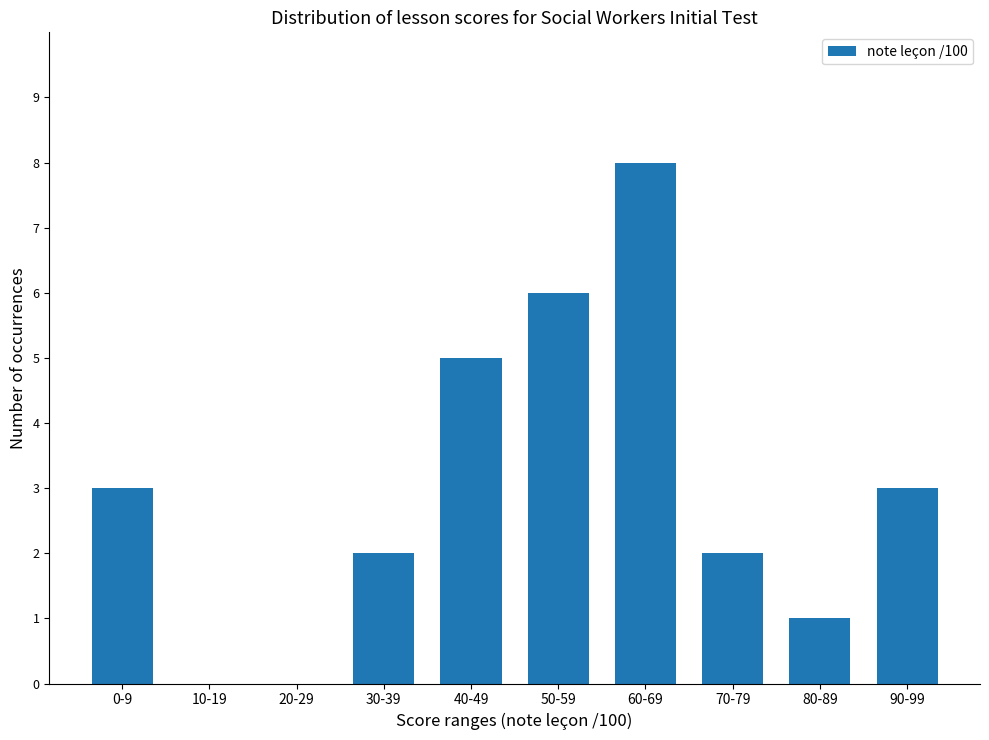

How many series are shown in this chart?

1